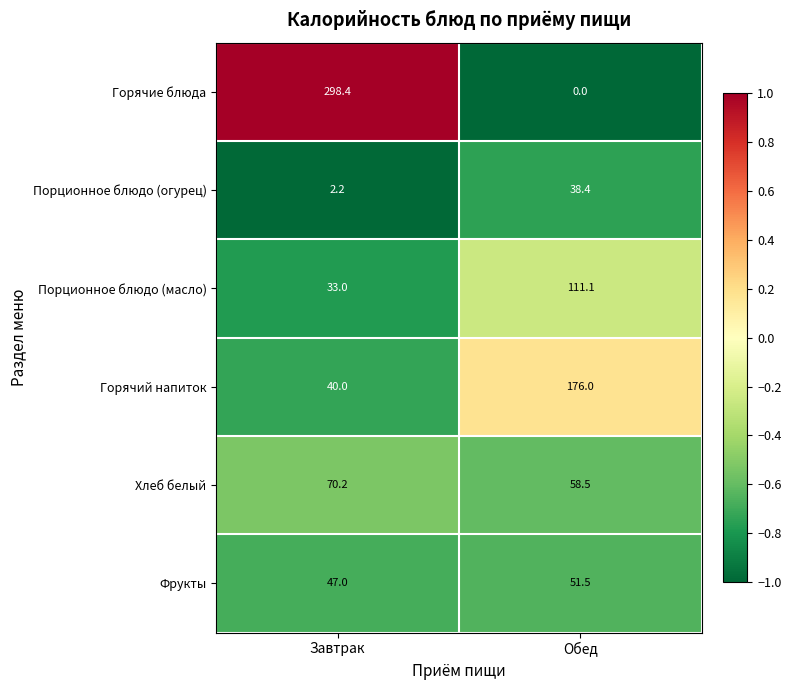

What is the total value across all series at Обед?

435.5